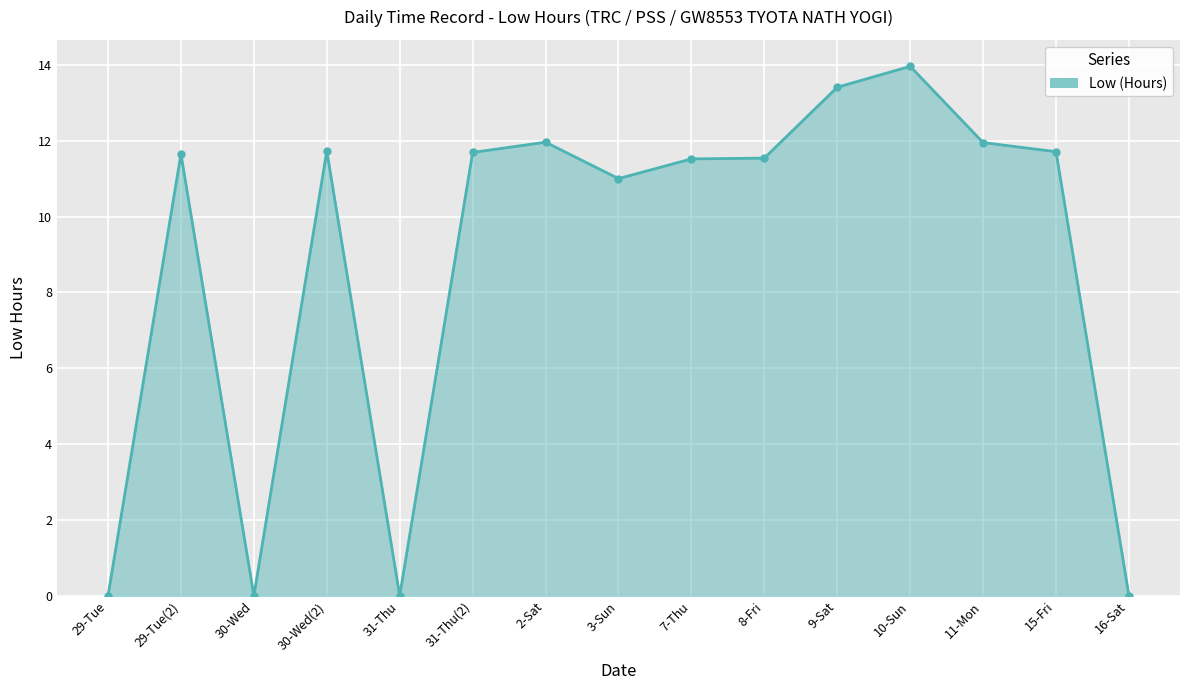

What is the maximum value shown in the chart?

14.0